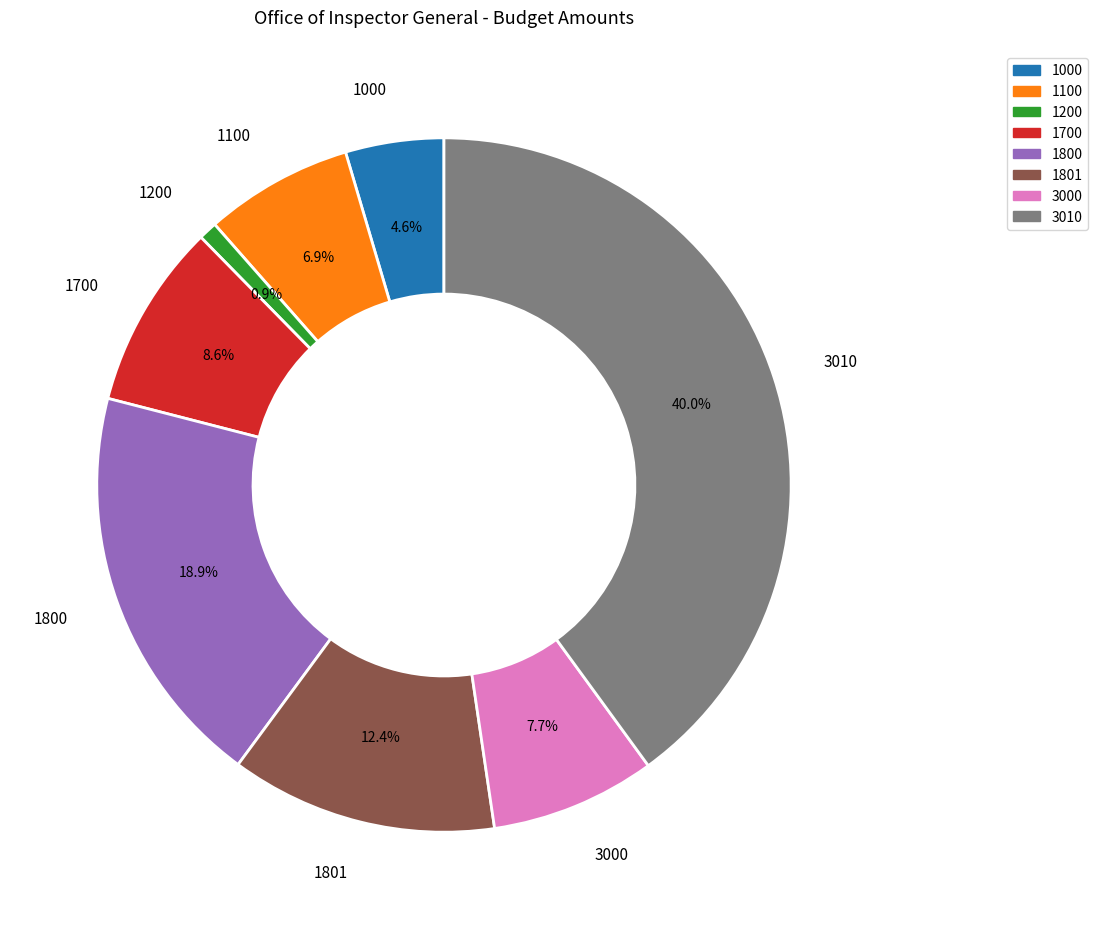

How many segments does this pie chart have?

8